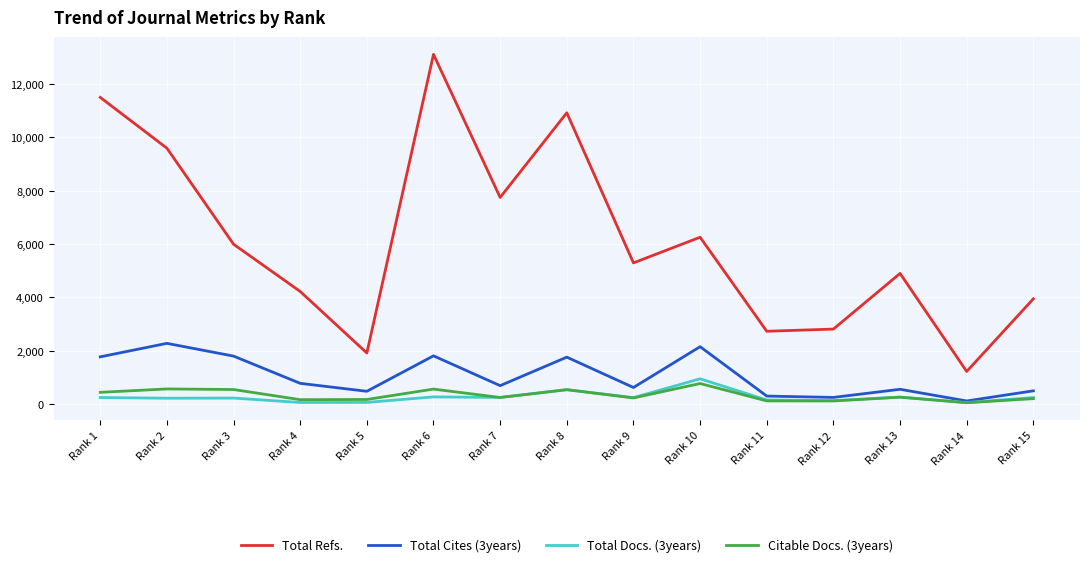

What is the total value across all series at Rank 6?

15747